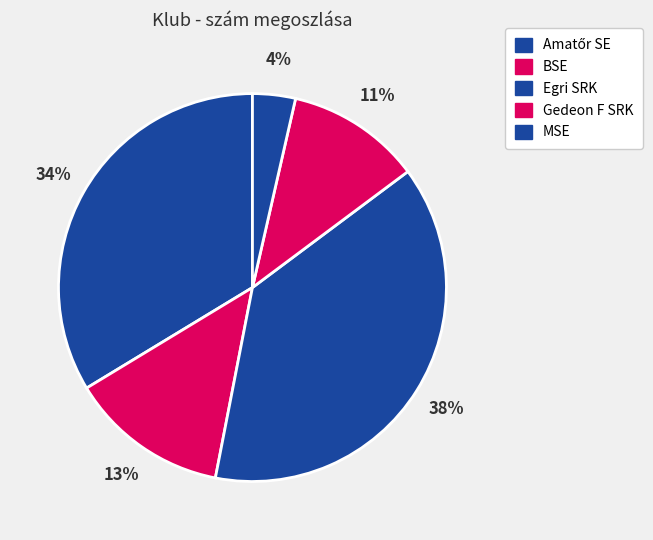

Which has a higher value, Amatőr SE or BSE?

Amatőr SE